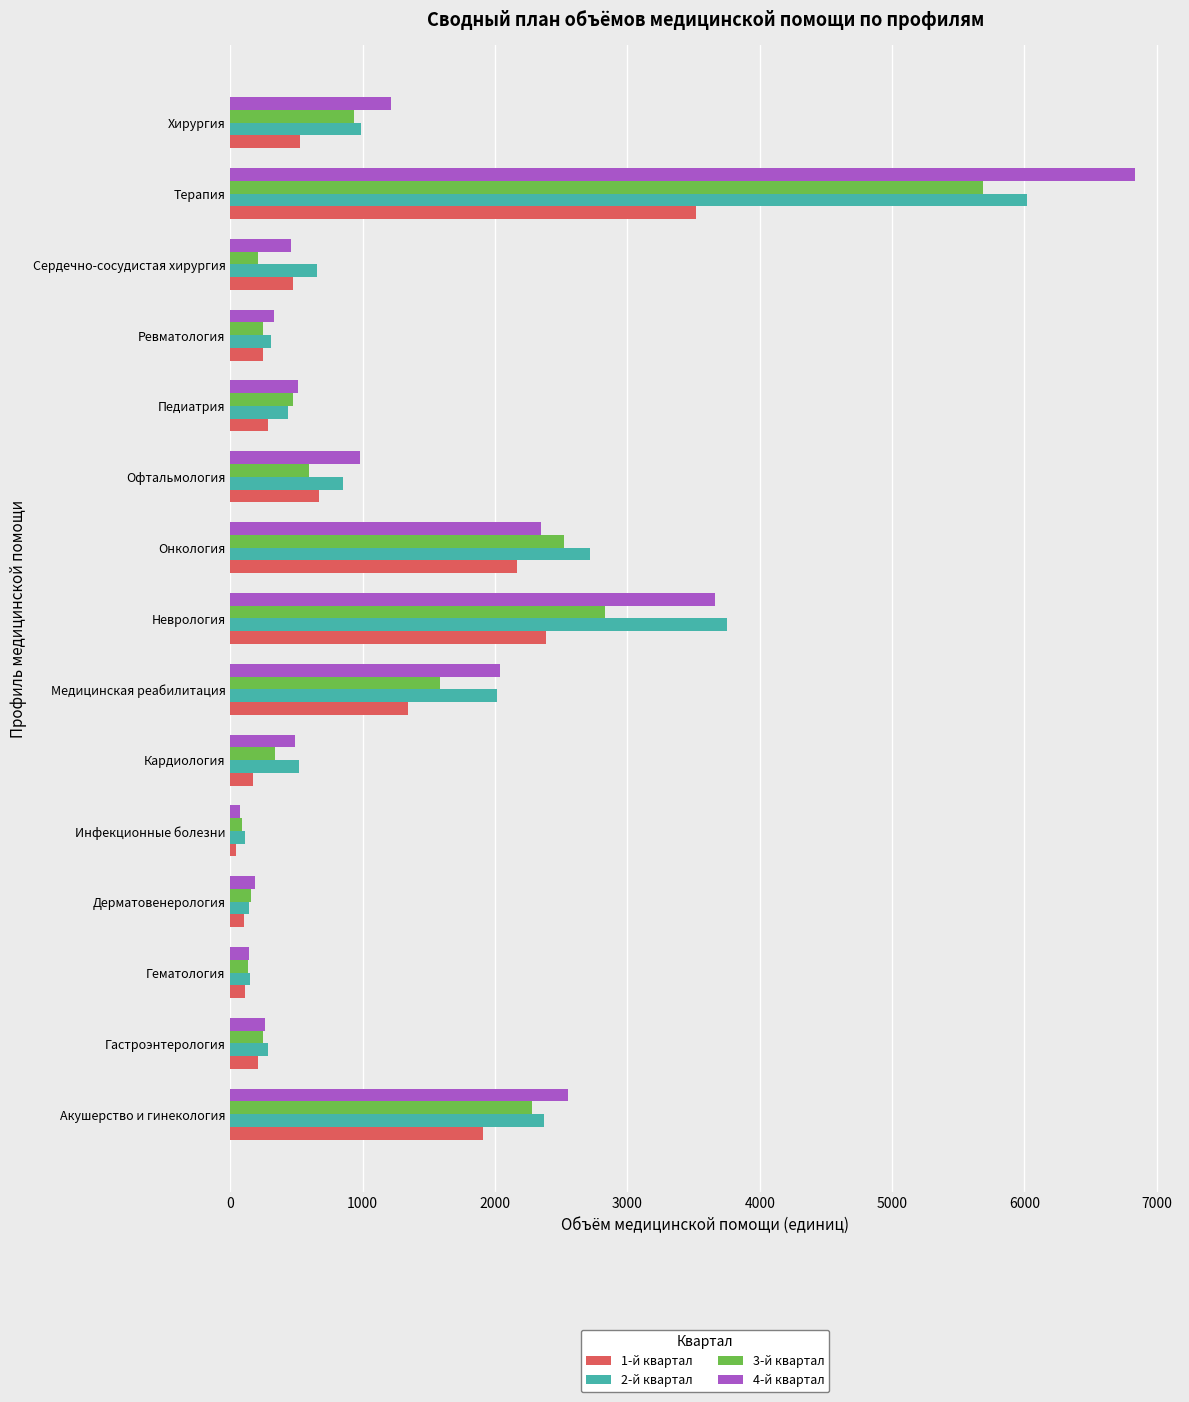

What are all the series names shown in the legend?

1-й квартал, 2-й квартал, 3-й квартал, 4-й квартал